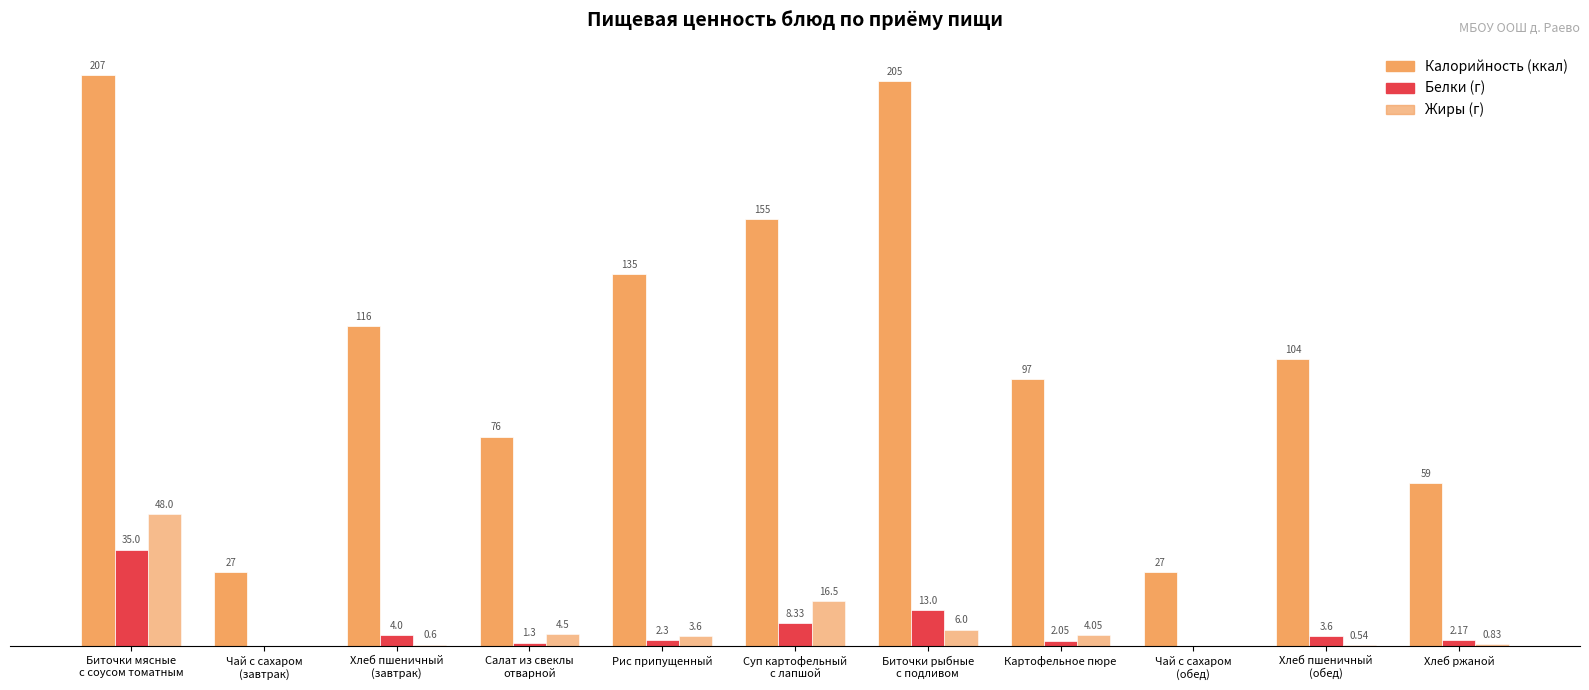

What is the total value across all series at Рис припущенный?

140.9